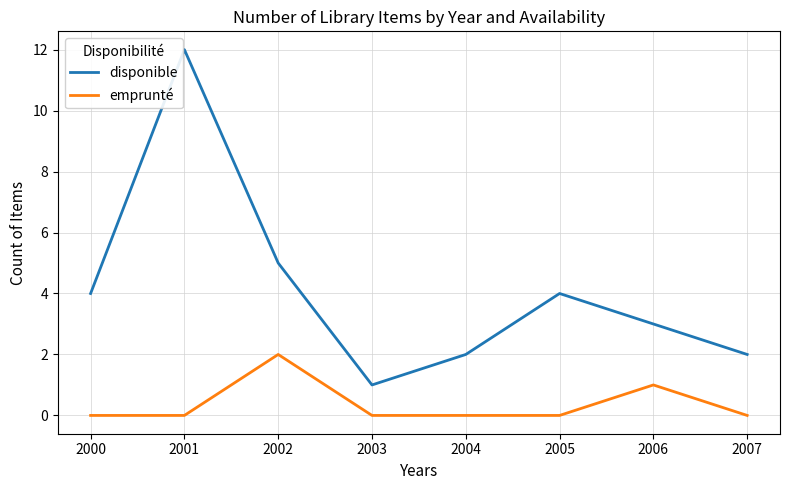

Is the value of disponible at 2006 greater than the value of emprunté at 2003?

Yes